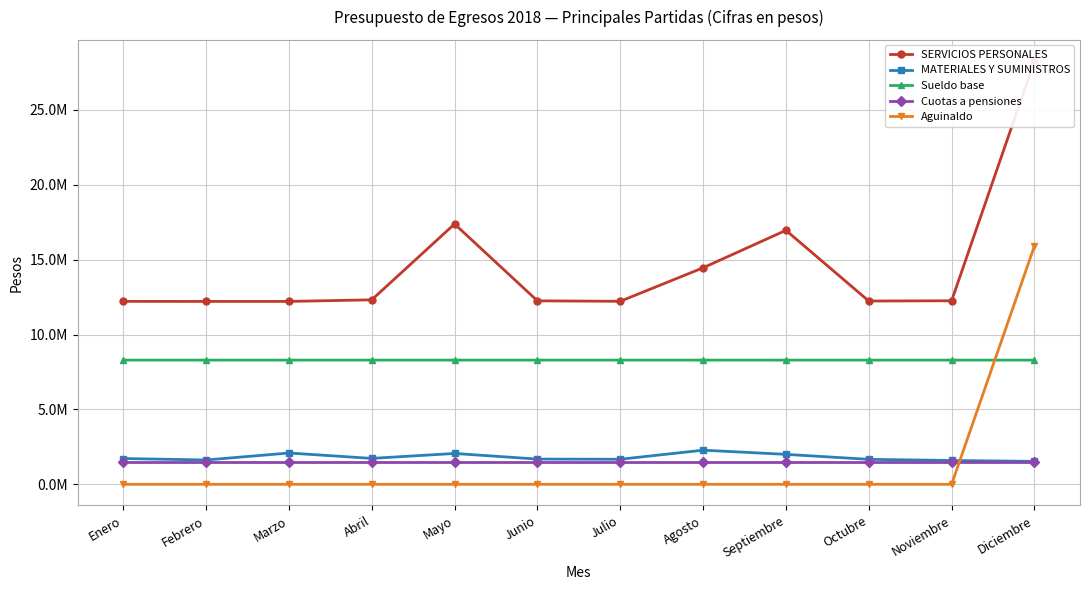

What is the difference between the highest and lowest values at Diciembre?

26752522